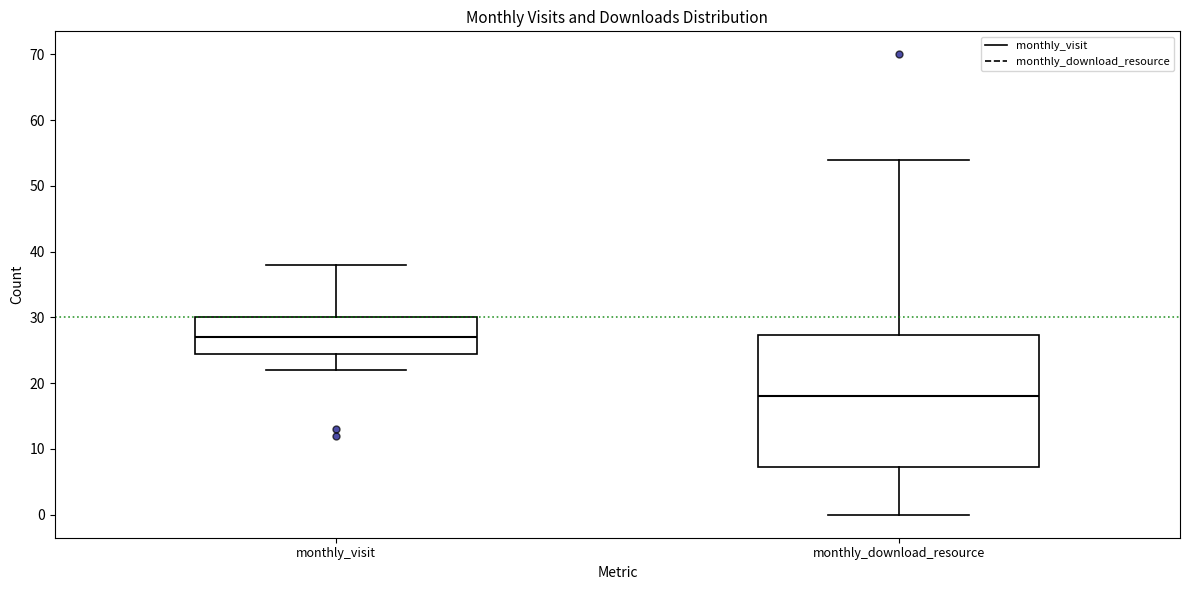

Reading left to right, transcribe this box plot: for each box, give where its median line is, the range the box spans, and where its two whiskers end, as read against the y-axis. The values are not printed on the chart, so give them approximately, as read against the axis.

monthly_visit: median 27, box 25 to 30, whiskers 22 to 38
monthly_download_resource: median 18, box 7 to 27, whiskers 0 to 54